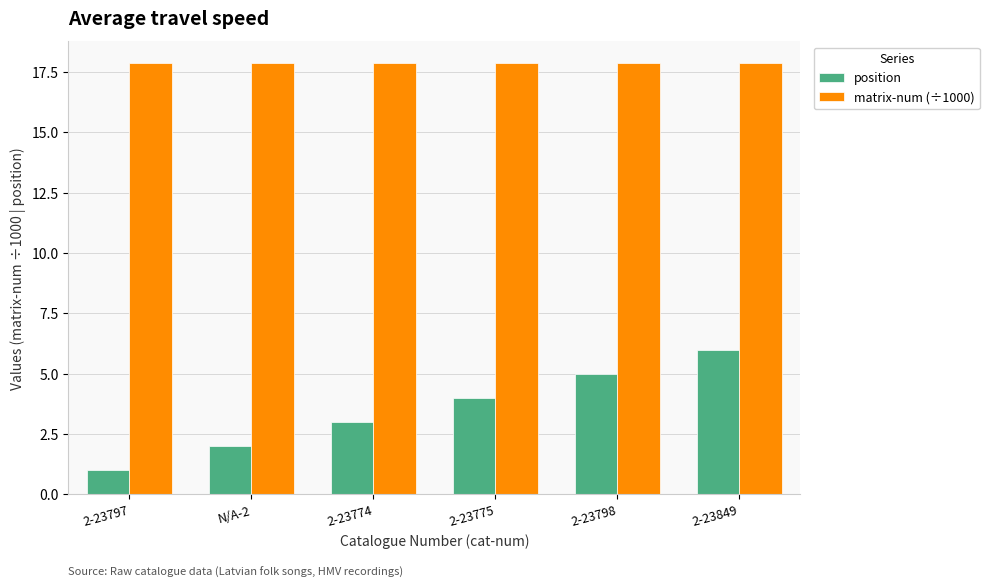

What is the difference between the highest and lowest values at N/A-2?

15.9